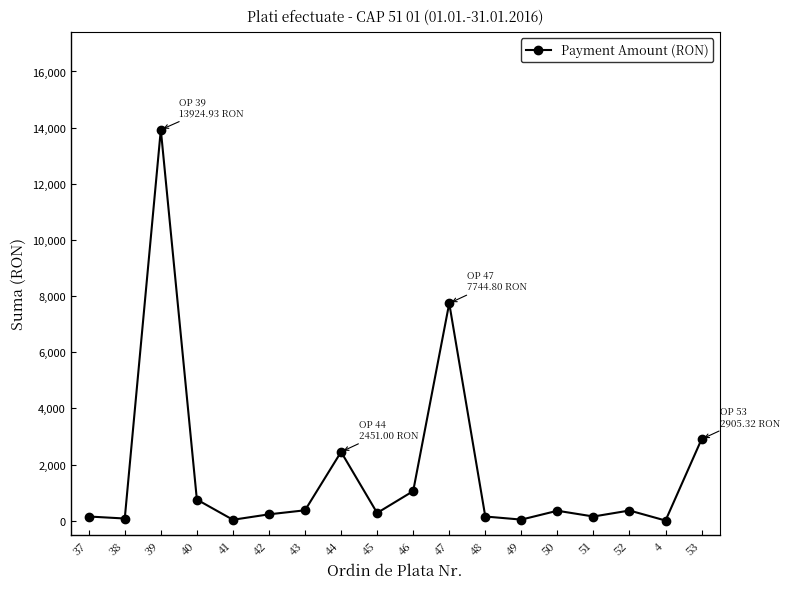

The value at 53 is 4182.7. True or false?

False